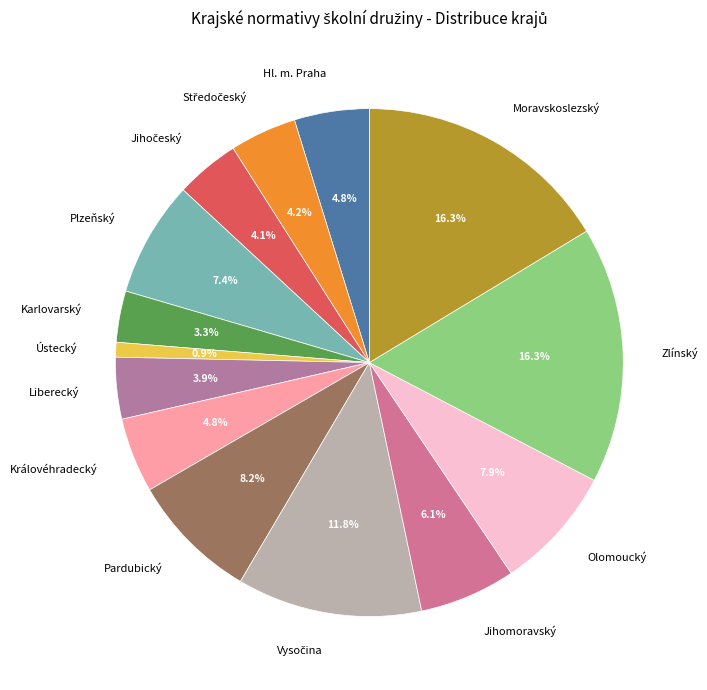

What is the smallest slice in the pie chart?

Ústecký